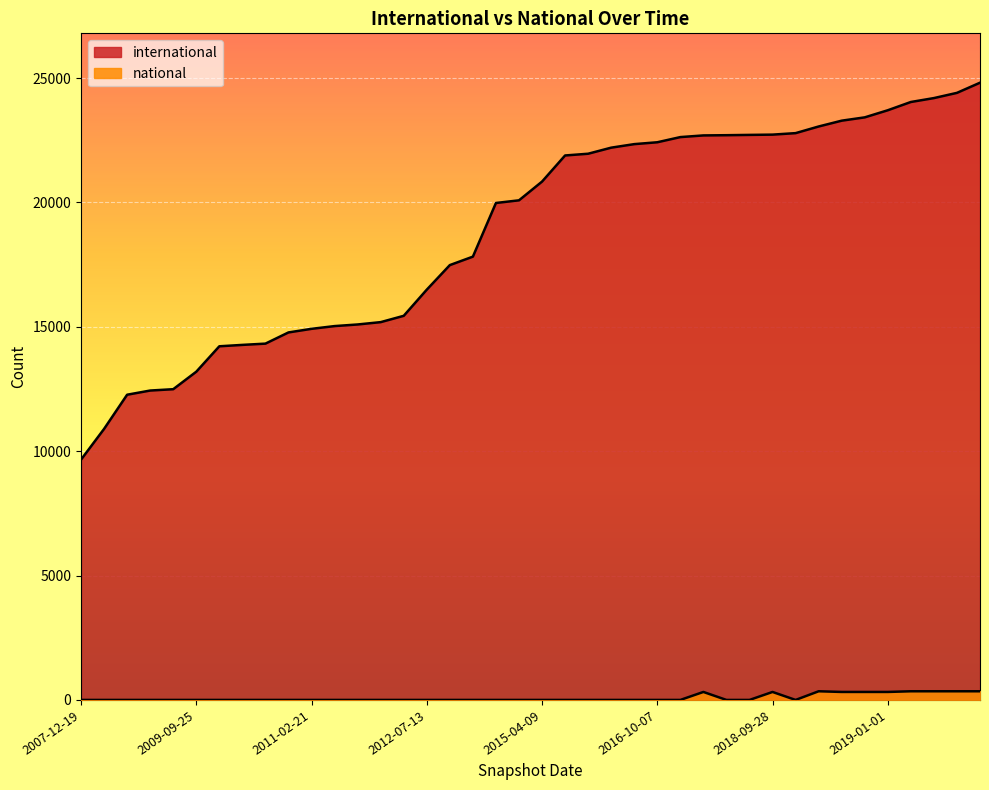

What position from the right is 2015-04-09?

20